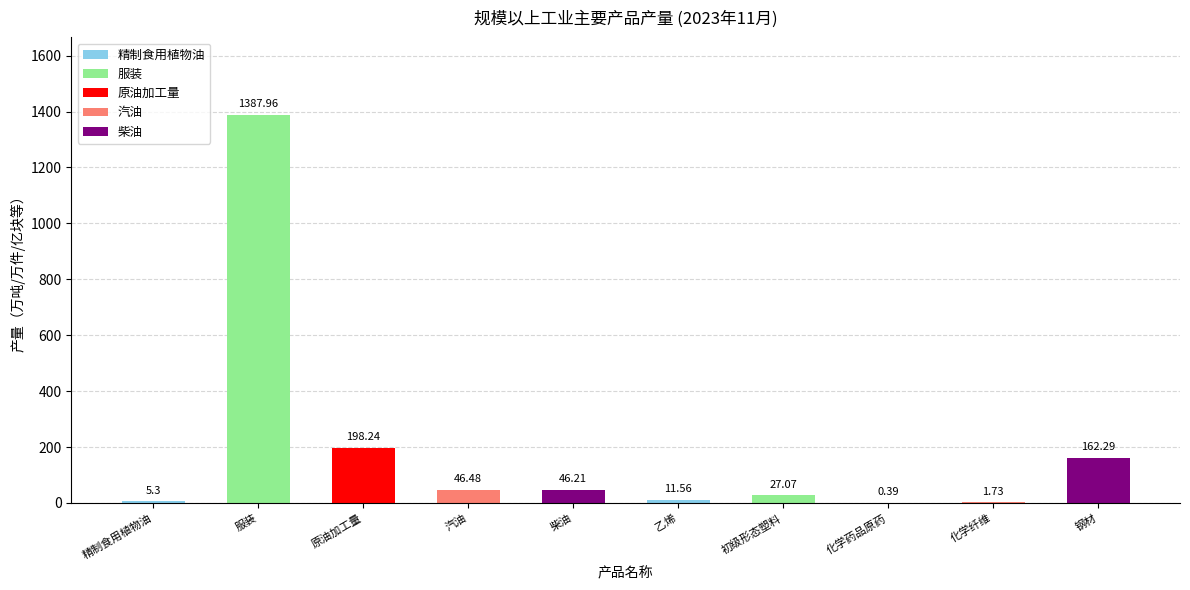

What is the average value?

188.7